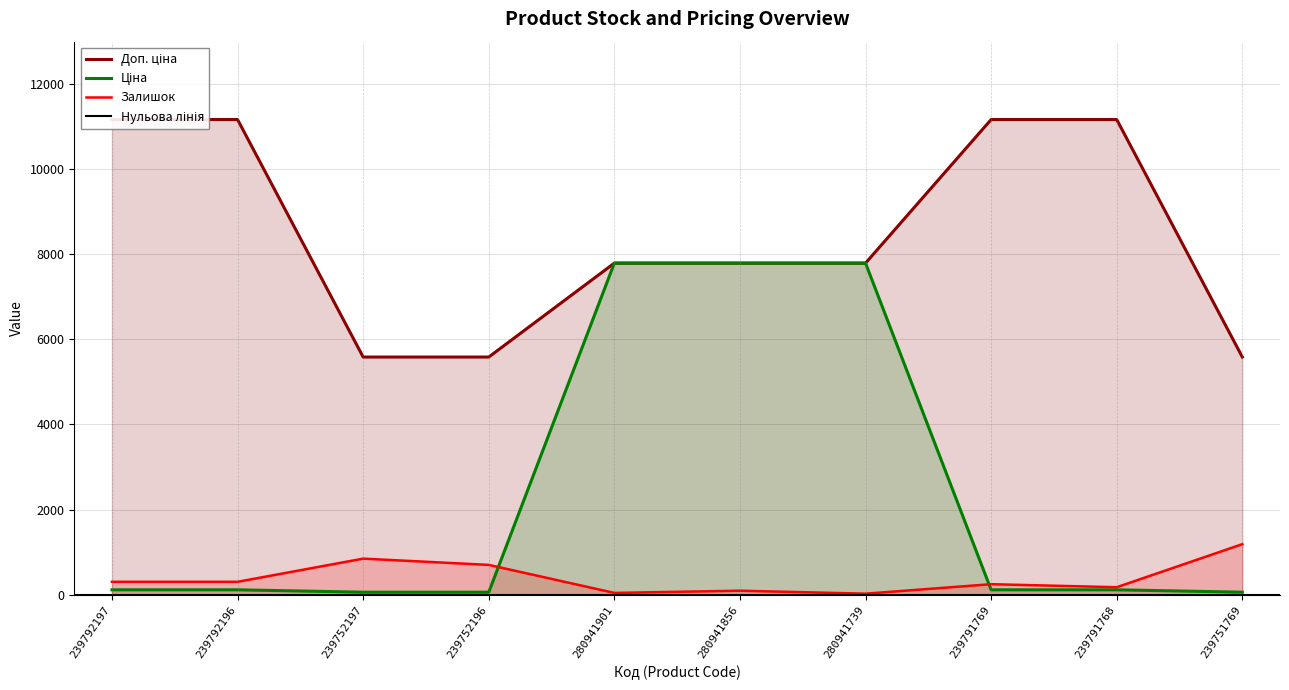

What is the difference between the maximum and second lowest values in the Доп. ціна series?

5584.0